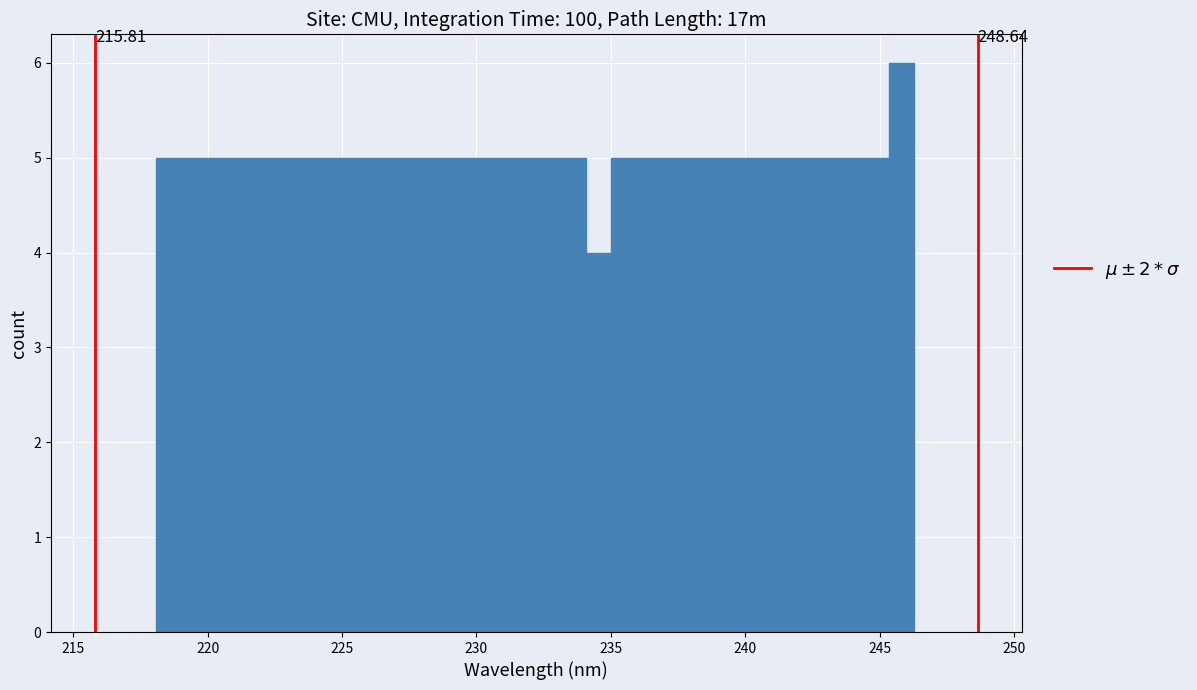

Read against the x-axis, roughly where is the centre of the tallest bar?

246.0